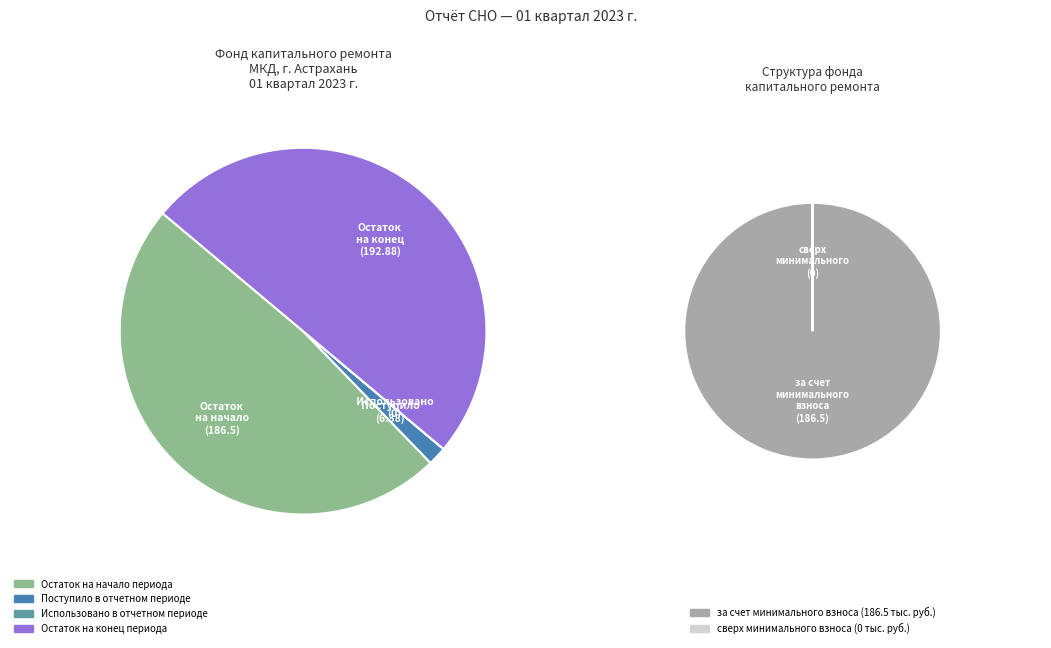

What percentage is NOT represented by Остаток на начало периода?

51.7%